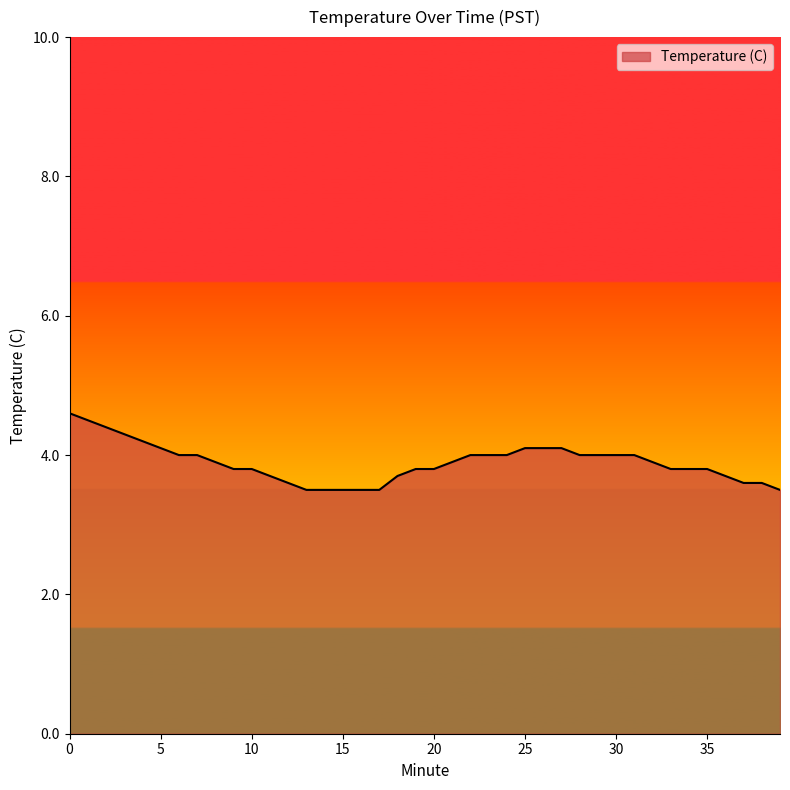

What is the difference between the maximum and minimum values?

1.1